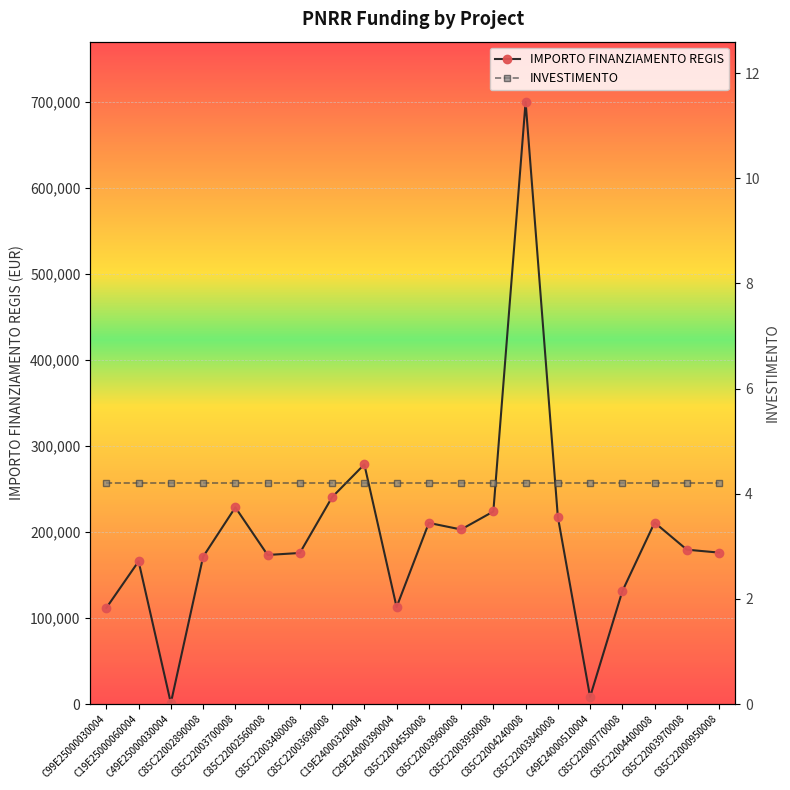

At C85C22003690008, list the series in order from smallest to largest.

INVESTIMENTO, IMPORTO FINANZIAMENTO REGIS